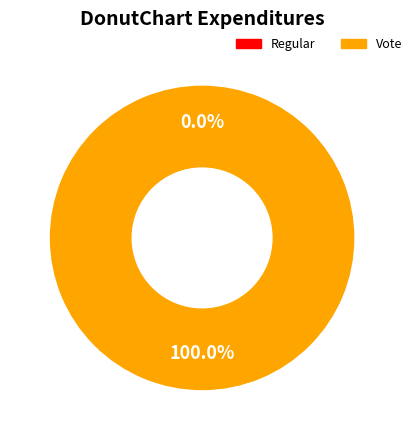

Is there any slice that represents more than half of the pie?

Yes